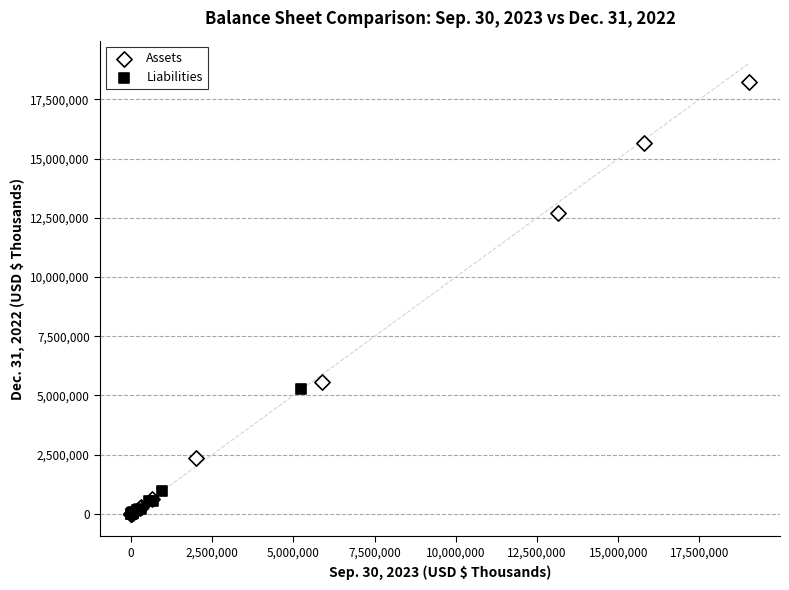

Which series reaches the maximum Y coordinate?

Assets